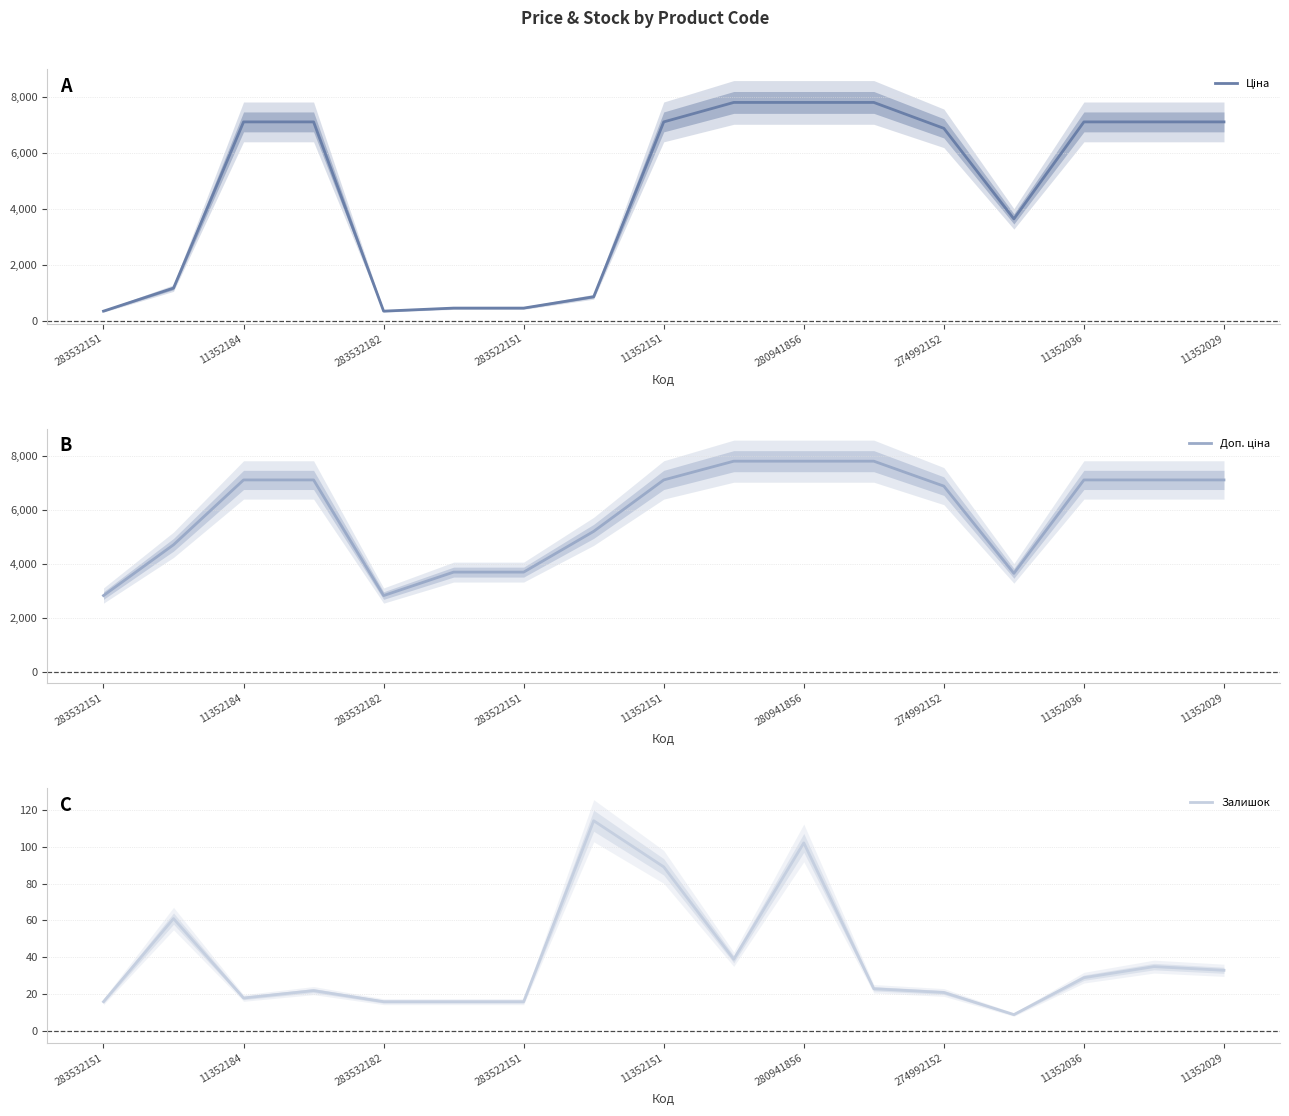

Reading right to left, extract all data points from this chart.

Ціна: 7098.8	7098.8	7098.8	3640.8	6869.4	7792.9	7792.9	7792.9	7098.8	865.9	460.8	460.8	352.2	7098.8	7098.8	1174.7	352.2
Доп. ціна: 7098.8	7098.8	7098.8	3641.0	6869.4	7792.9	7792.9	7792.9	7098.8	5195.4	3686.5	3686.5	2818.0	7098.8	7098.8	4698.8	2818.0
Залишок: 33.0	35.0	29.0	9.0	21.0	23.0	102.0	39.0	89.0	114.0	16.0	16.0	16.0	22.0	18.0	61.0	16.0